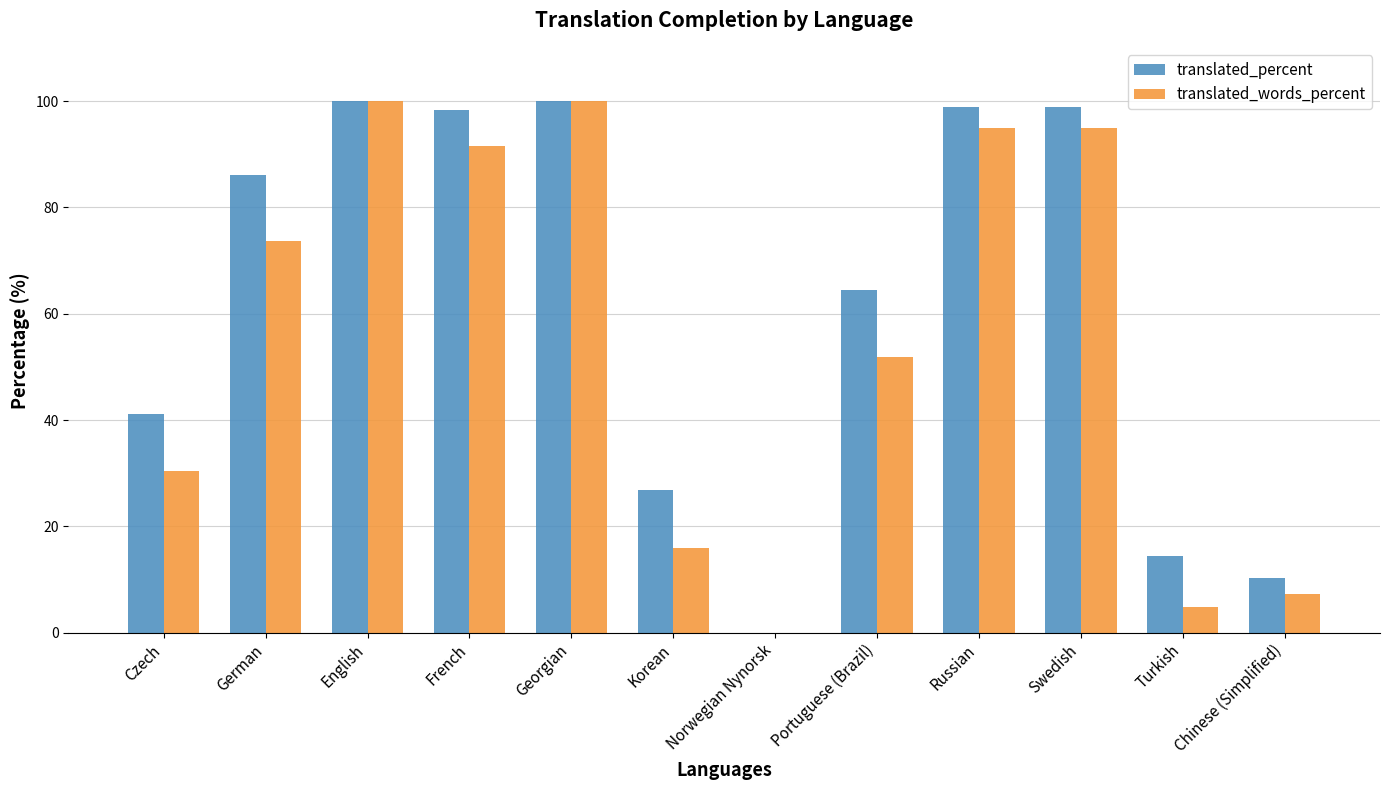

Which series has the largest total across all categories?

translated_percent